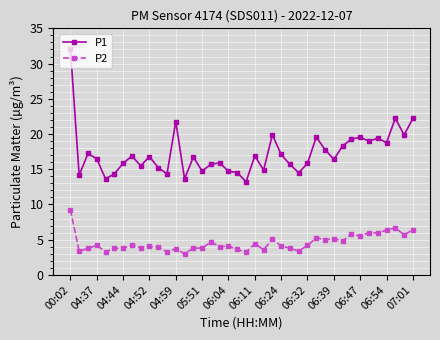

Which series has the widest spread of values?

P1